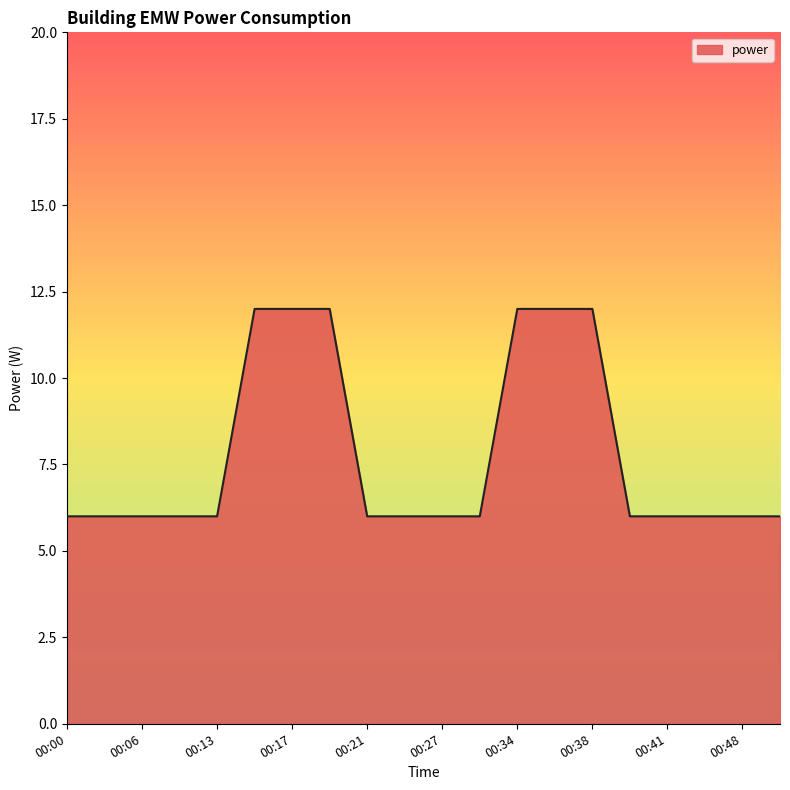

What is the maximum value shown in the chart?

12